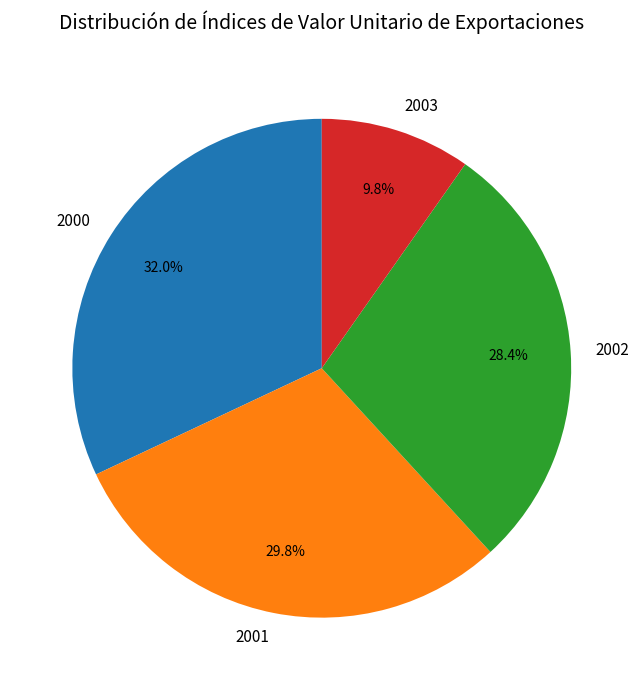

Which category has the smallest portion of the pie?

2003